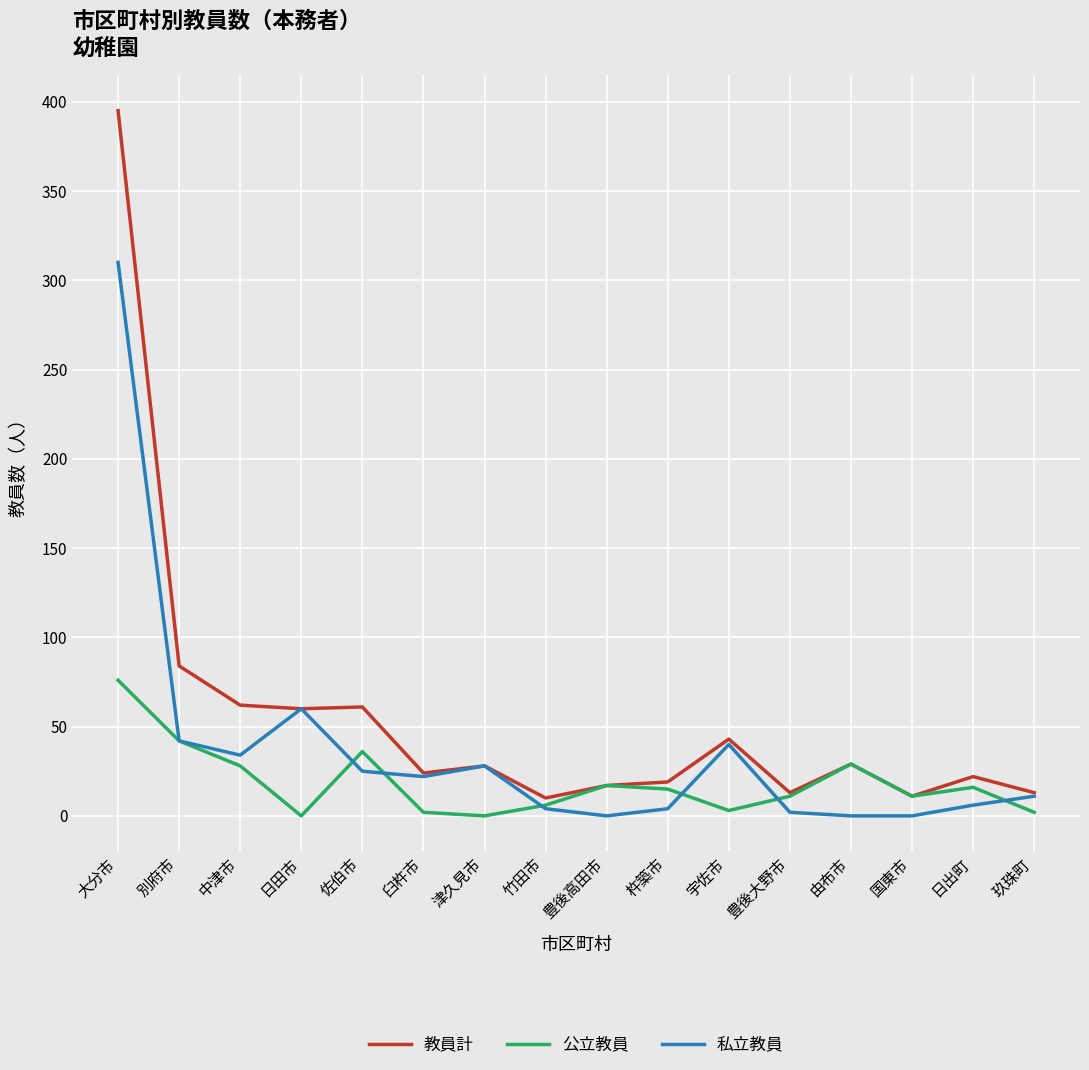

What position from the right is 日田市?

13